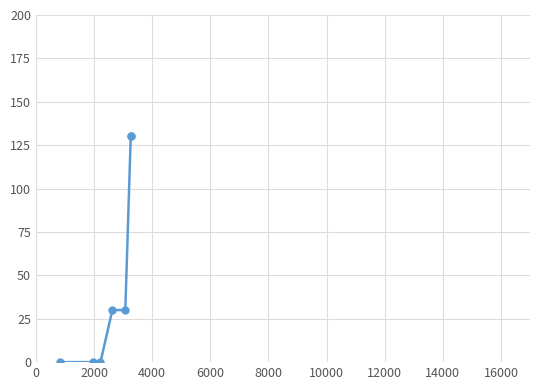

What is the sum of all values?

320